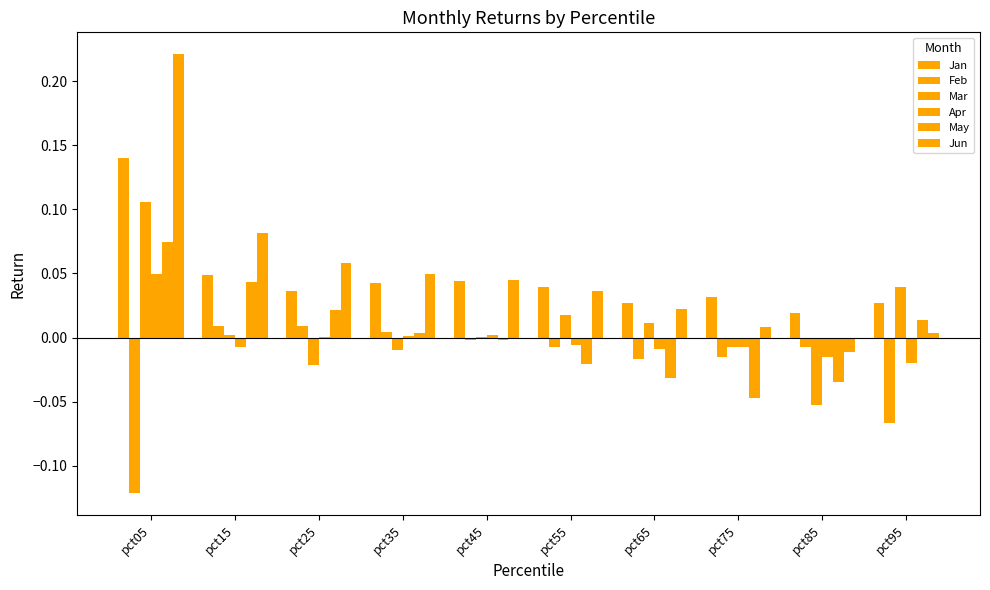

How many data points does each series have?

10